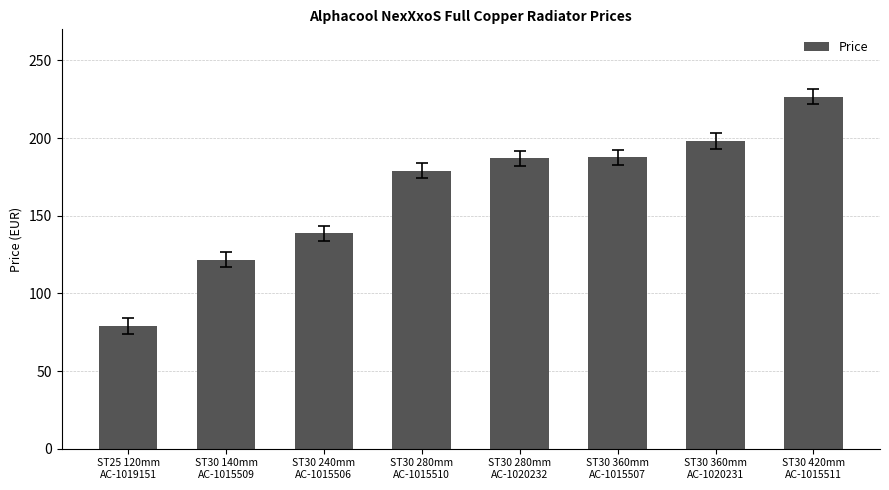

What position from the right is ST25 120mm
AC-1019151?

8